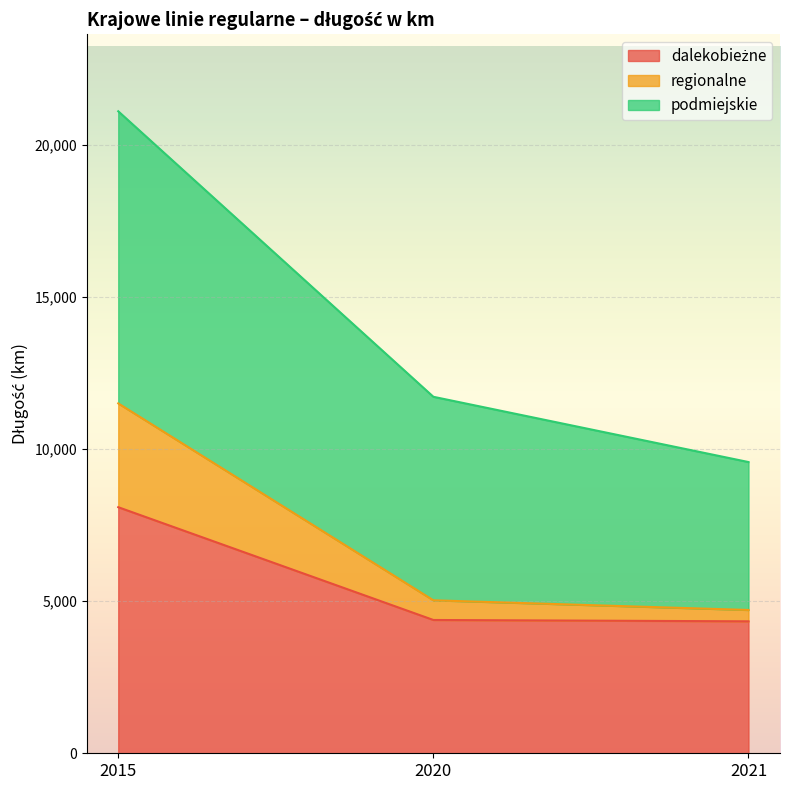

Between 2021 and 2020, which is larger?

2020